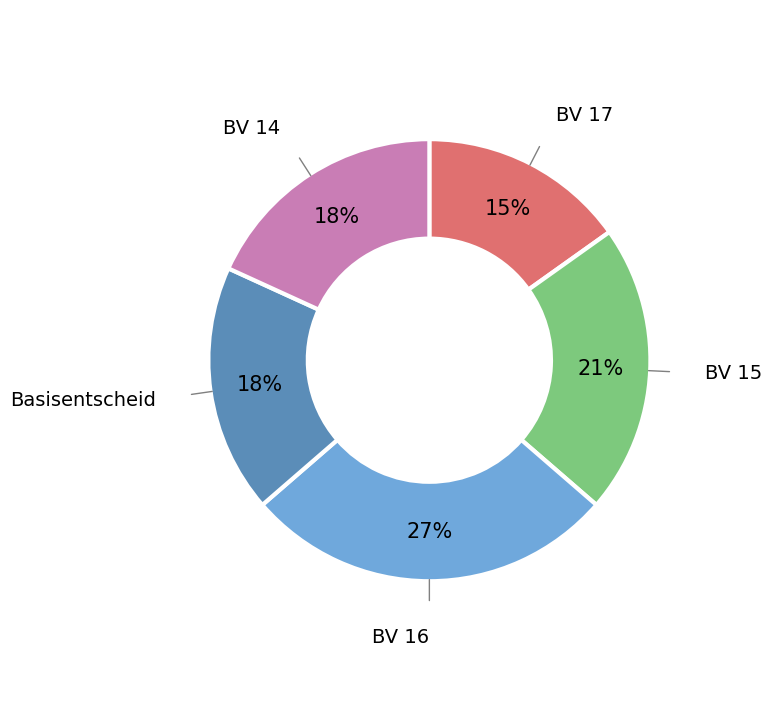

Is there a majority slice in this chart?

No